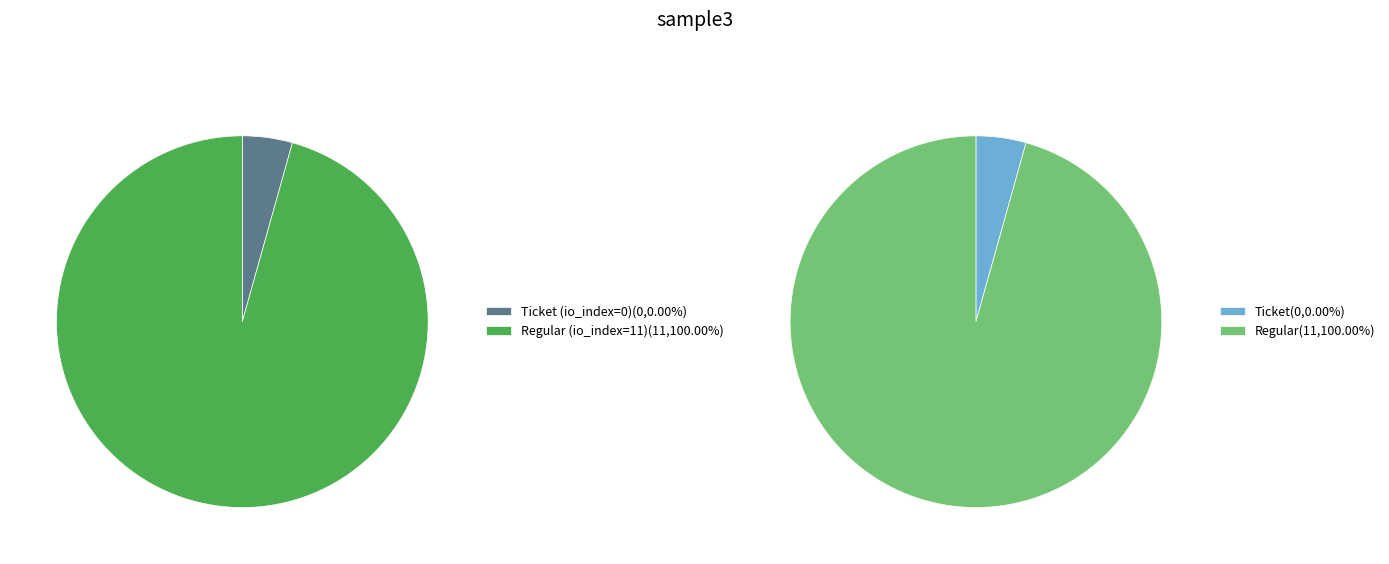

How much of the chart is everything except Ticket (io_index=0)?

100.0%